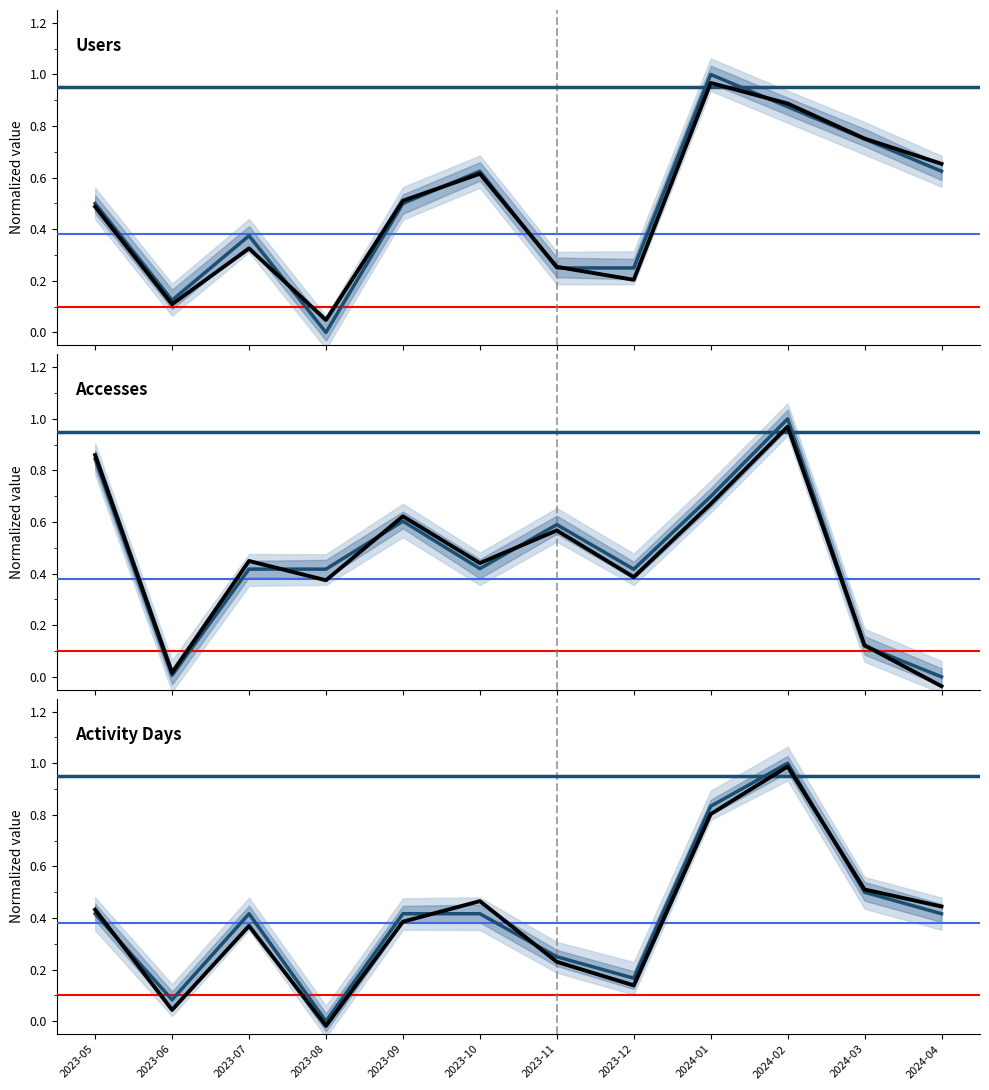

What is the difference between the maximum and minimum values in the Users (observed) series?

0.9